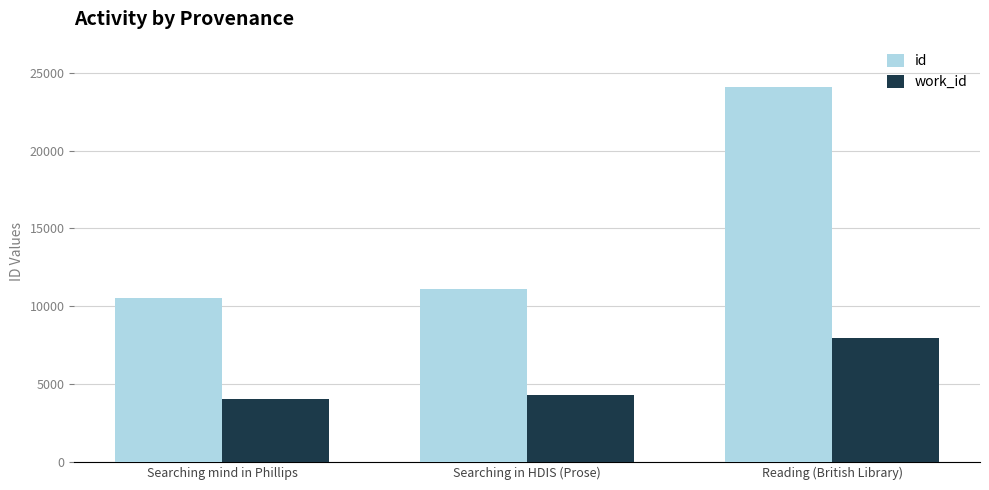

What is the label of the 3rd bar from the right?

Searching mind in Phillips